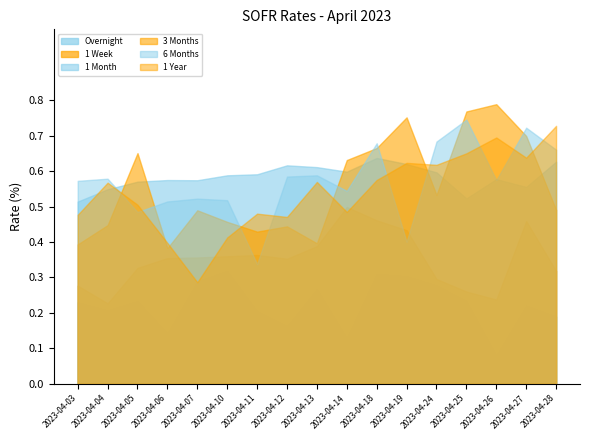

How many distinct data groups are displayed?

6